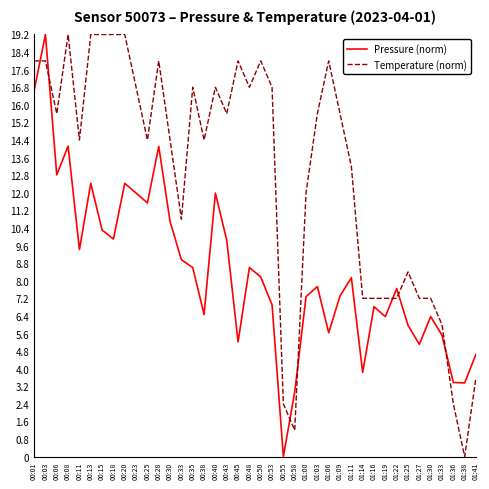

At which label does Pressure (norm) first exceed 8?

00:01